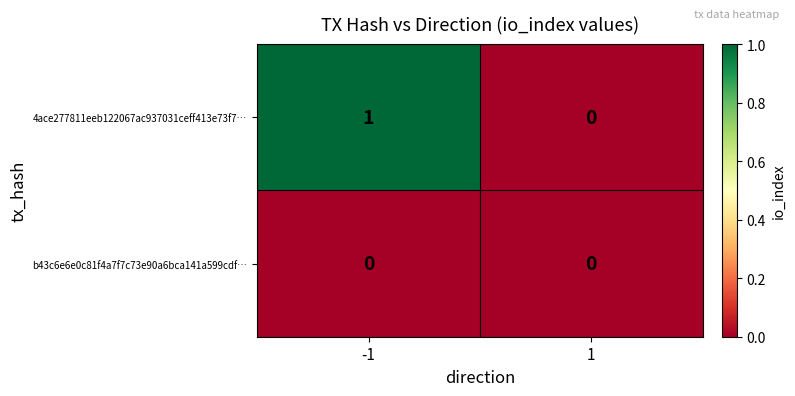

Which series changed the most between -1 and 1?

4ace277811eeb122067ac937031ceff413e73f7…